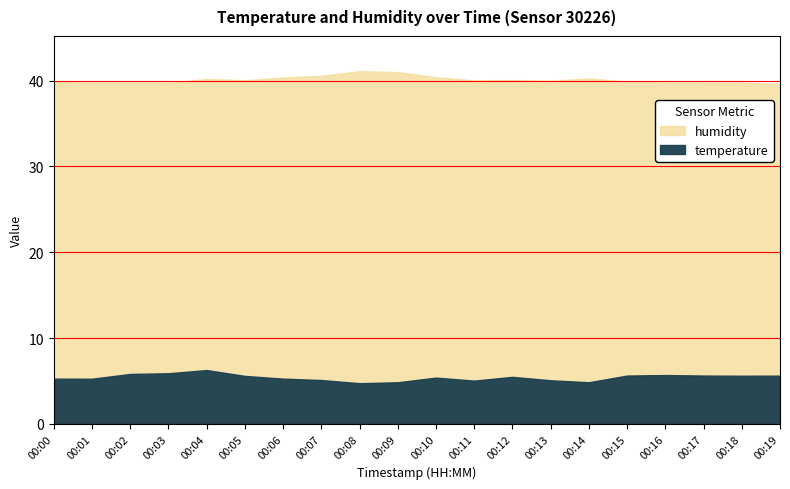

True or false: humidity has more than 1 interior local peaks.

True